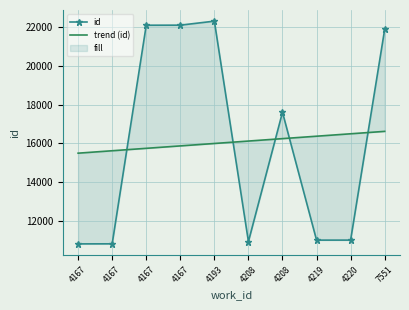

How many data points in id are less than 17603?

5